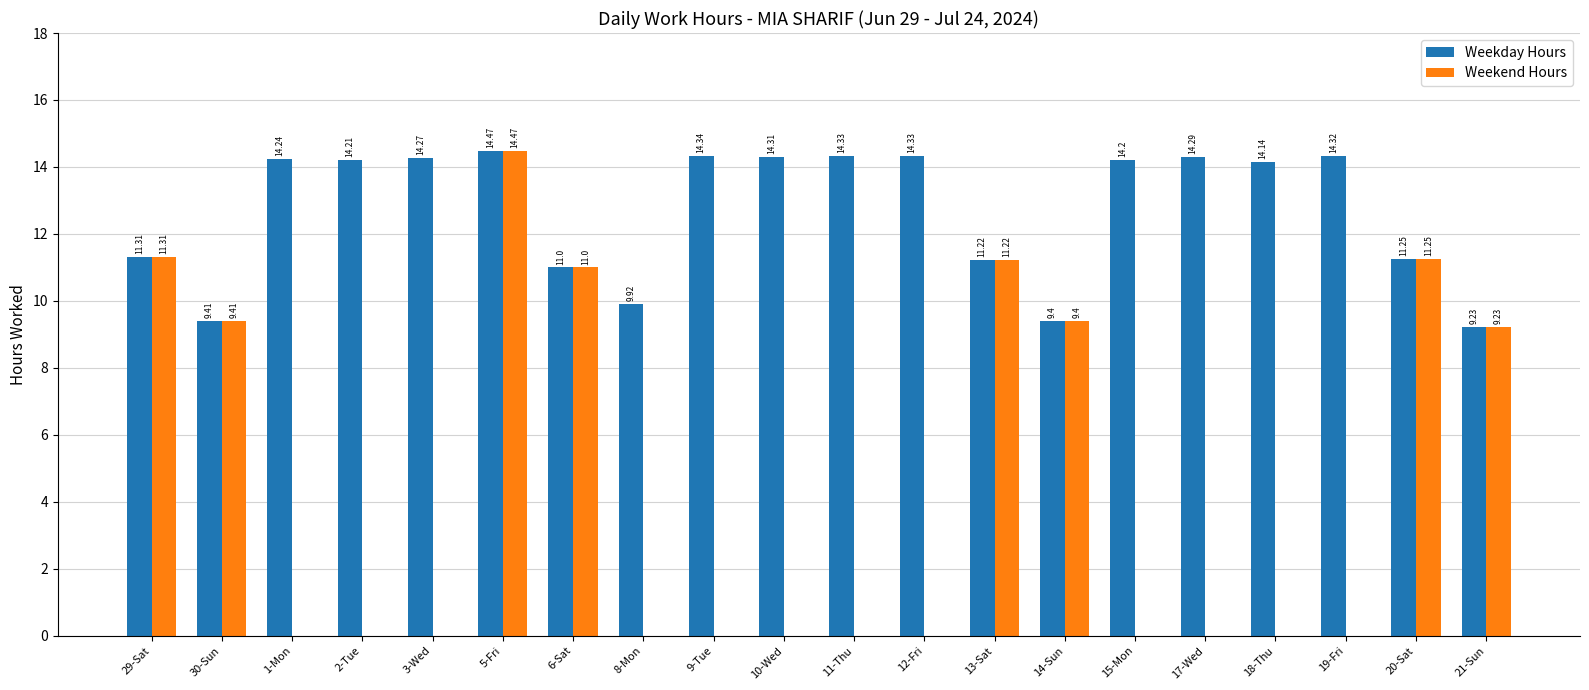

How many categories are shown in the chart?

20